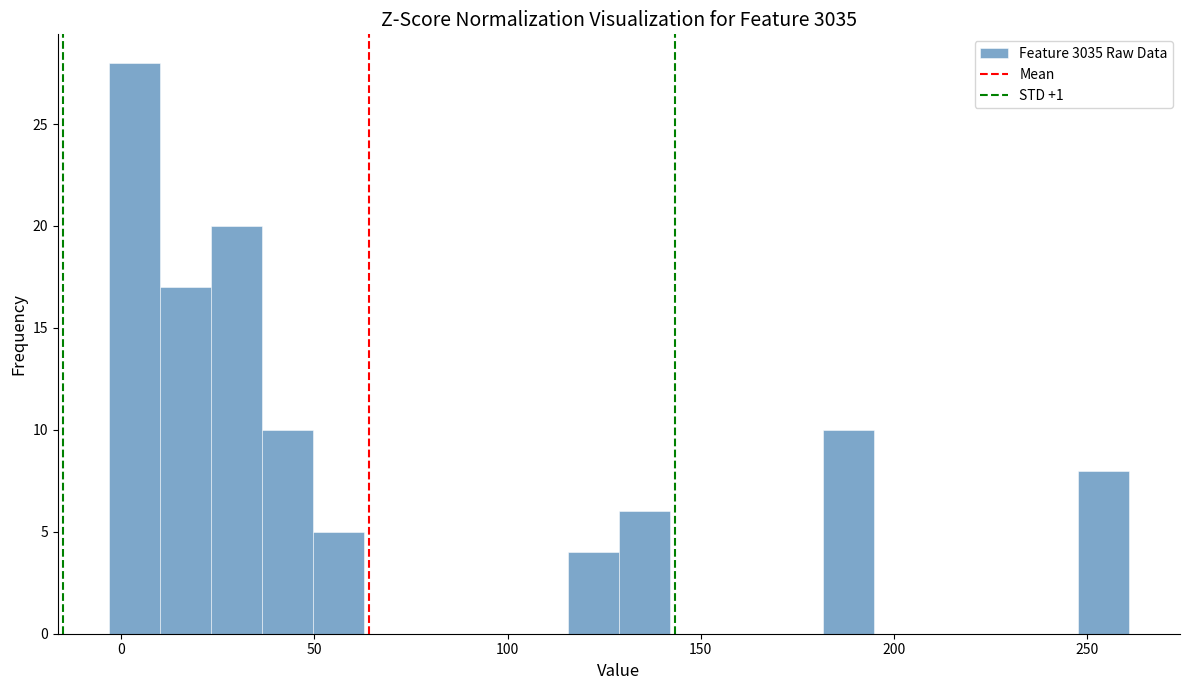

Read against the x-axis, roughly where is the centre of the tallest bar?

5